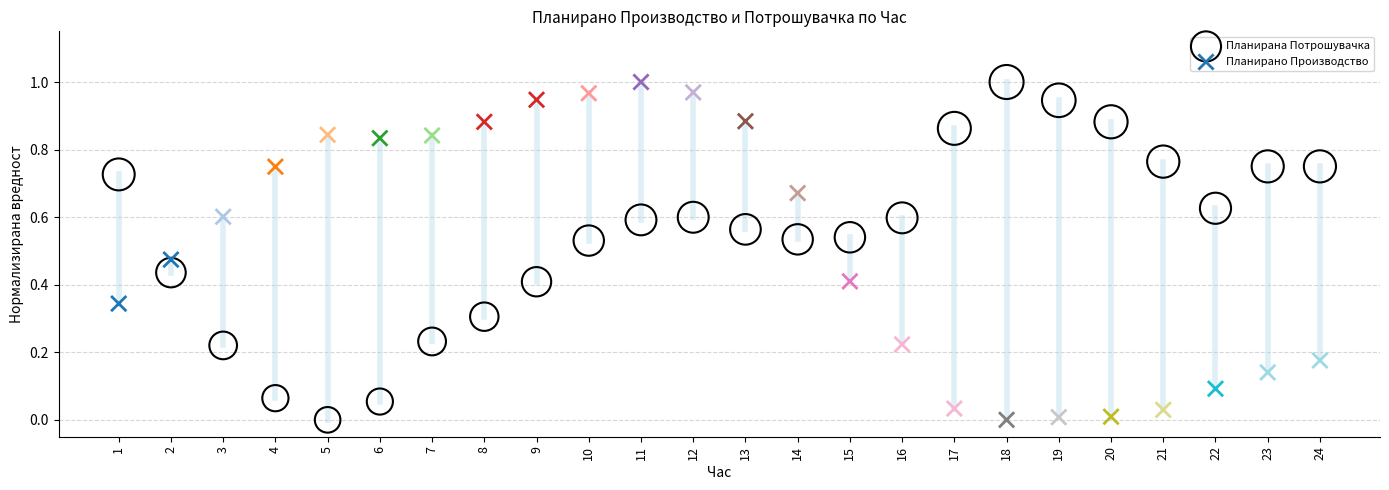

What is the X range (max minus min) for the scatter plot?

23.0